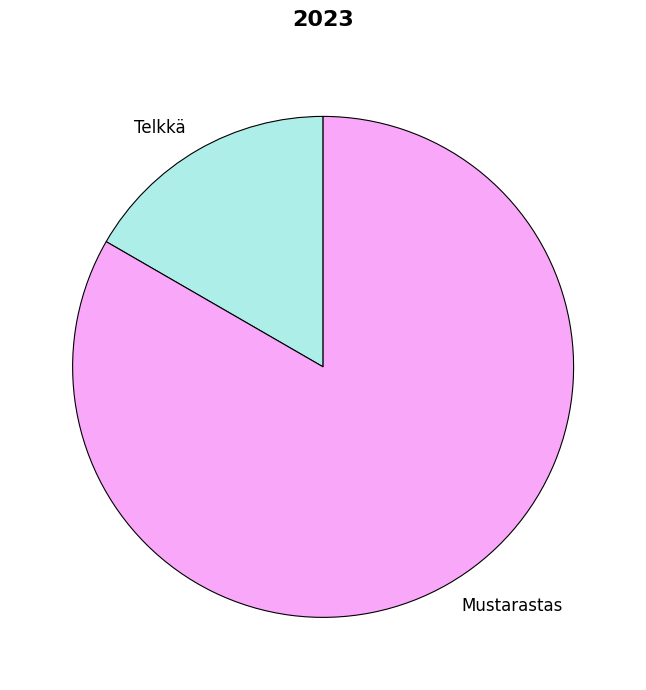

Is it true that Telkkä is 27% of the pie?

False